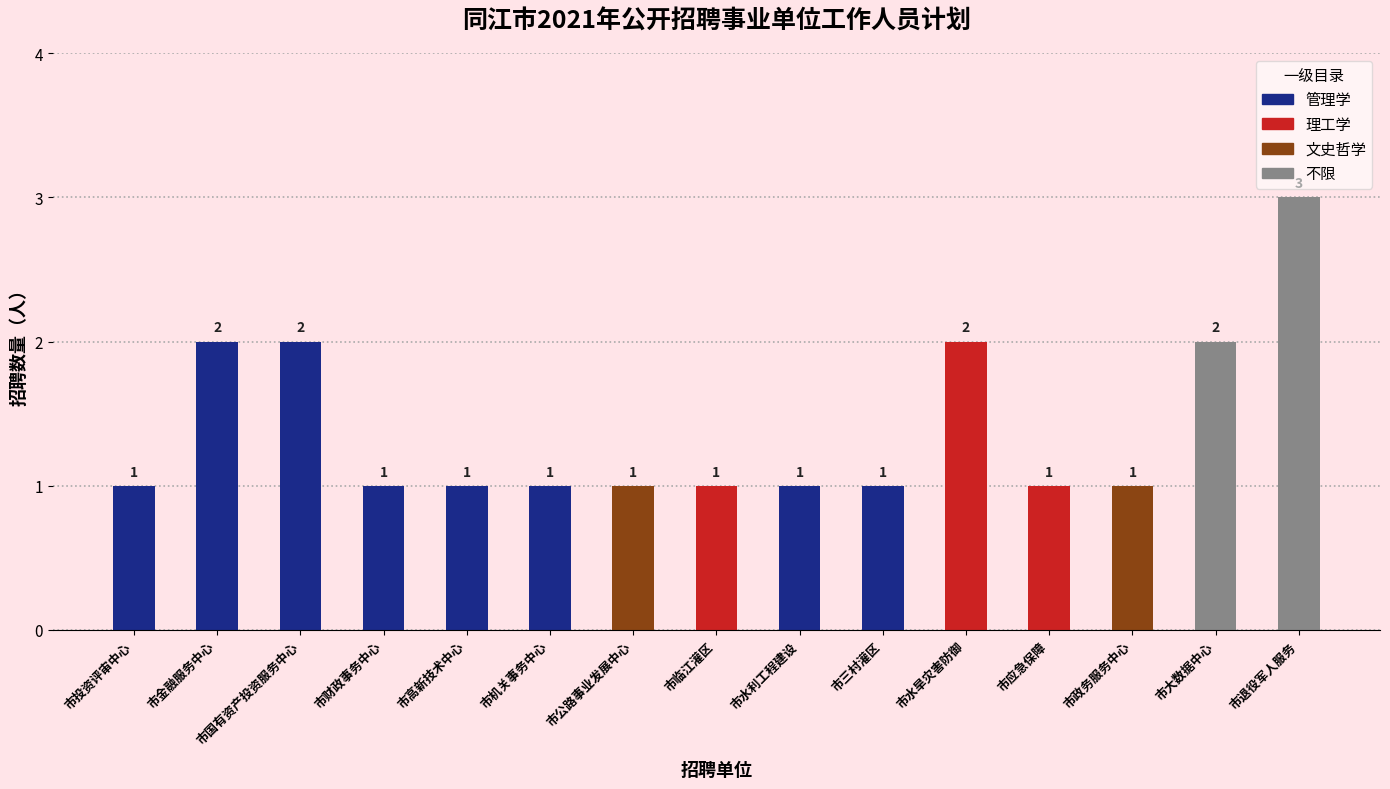

What is the change in value from 市临江灌区 to 市大数据中心?

+1